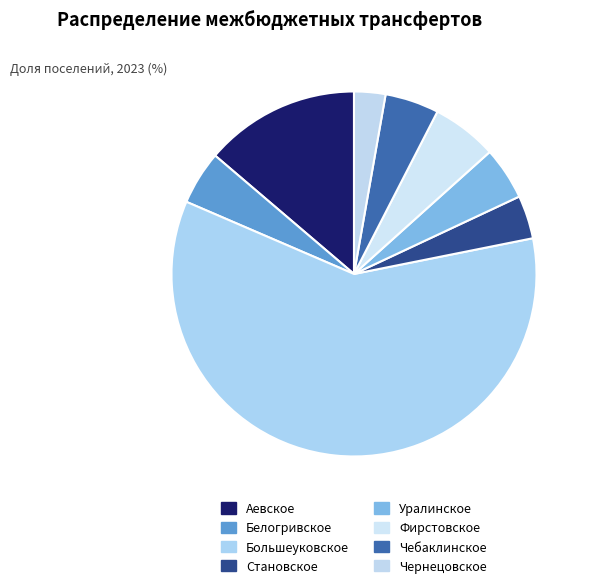

True or false: Становское accounts for 4% of the total.

True